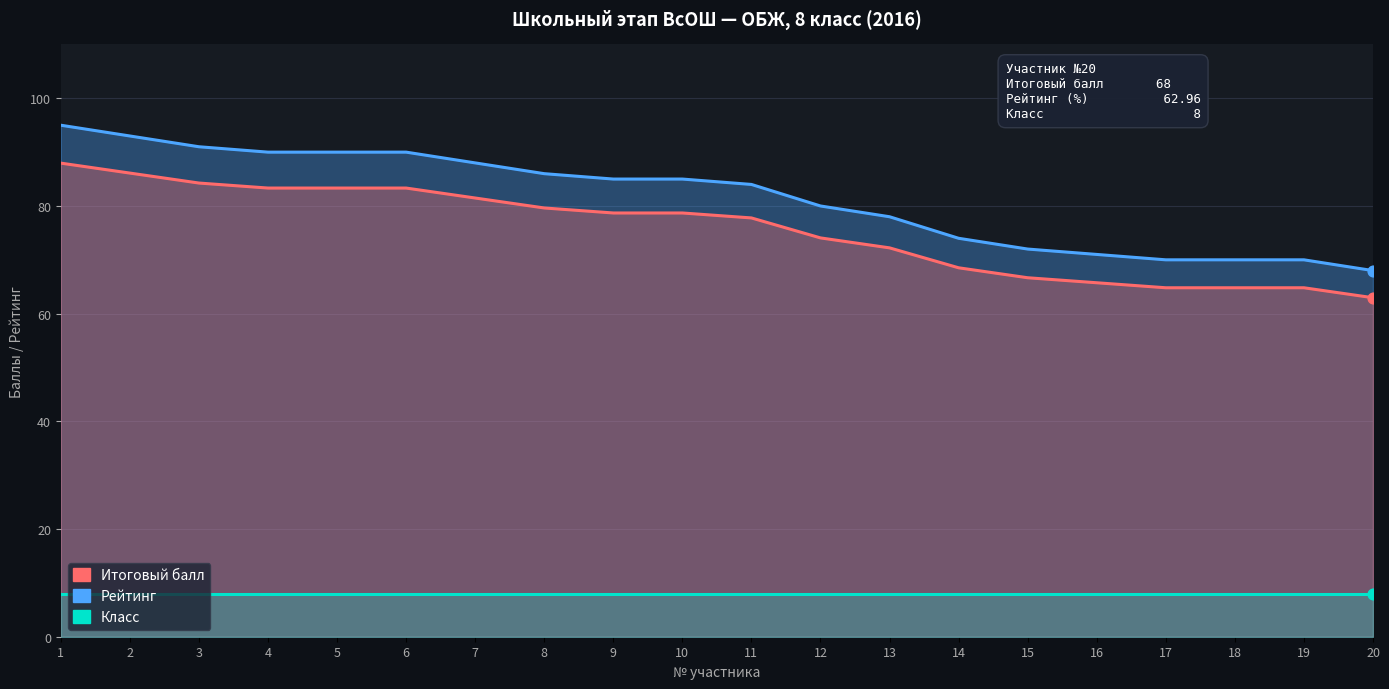

Which series reaches the minimum Y coordinate?

Класс